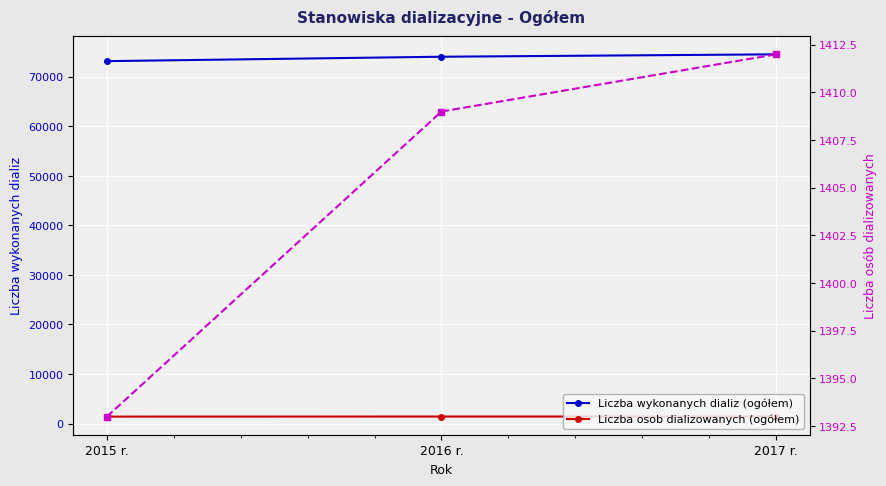

What is the sum of all Liczba wykonanych dializ (ogółem) values?

221736